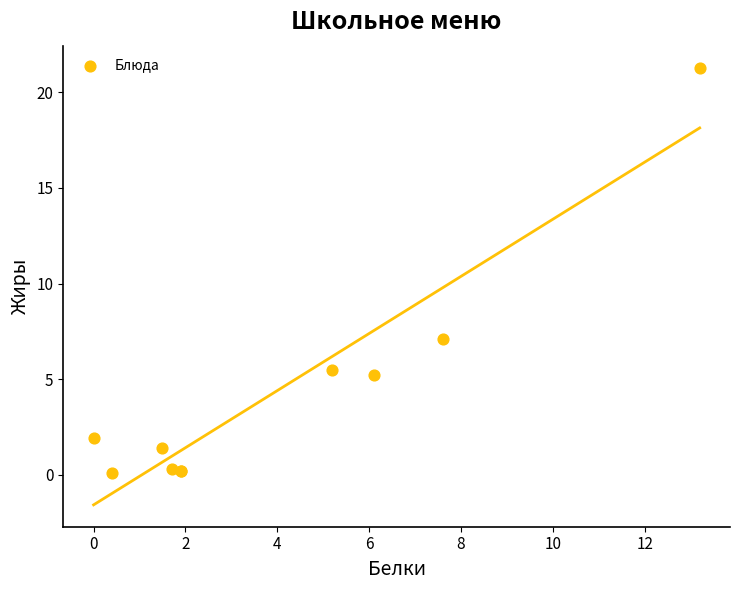

What Y value in the scatter plot is closest to 10?

7.1